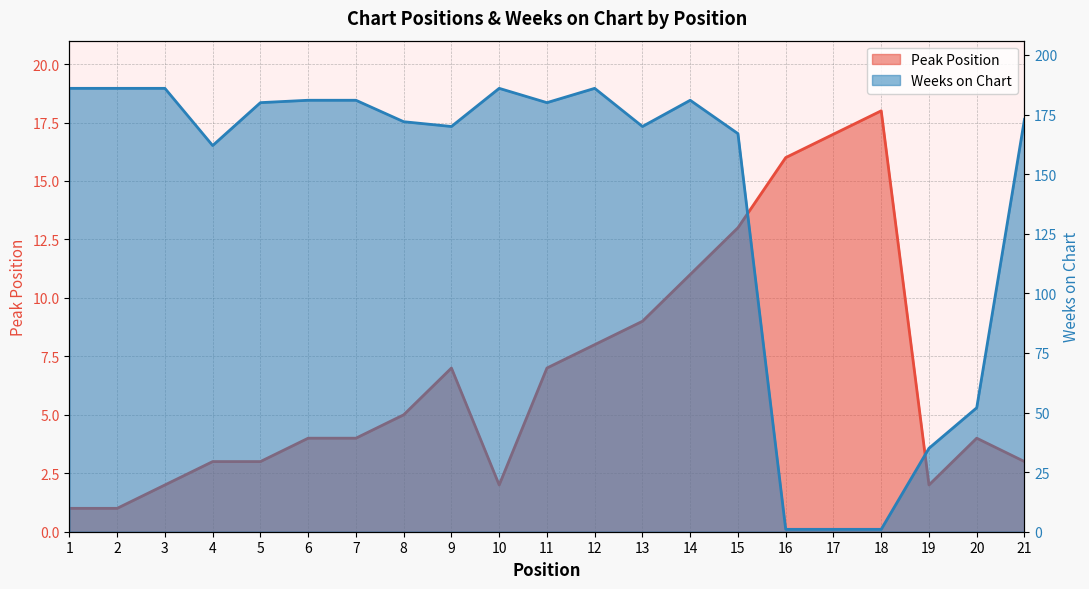

Is it true that Peak Position equals 8 at 12?

True